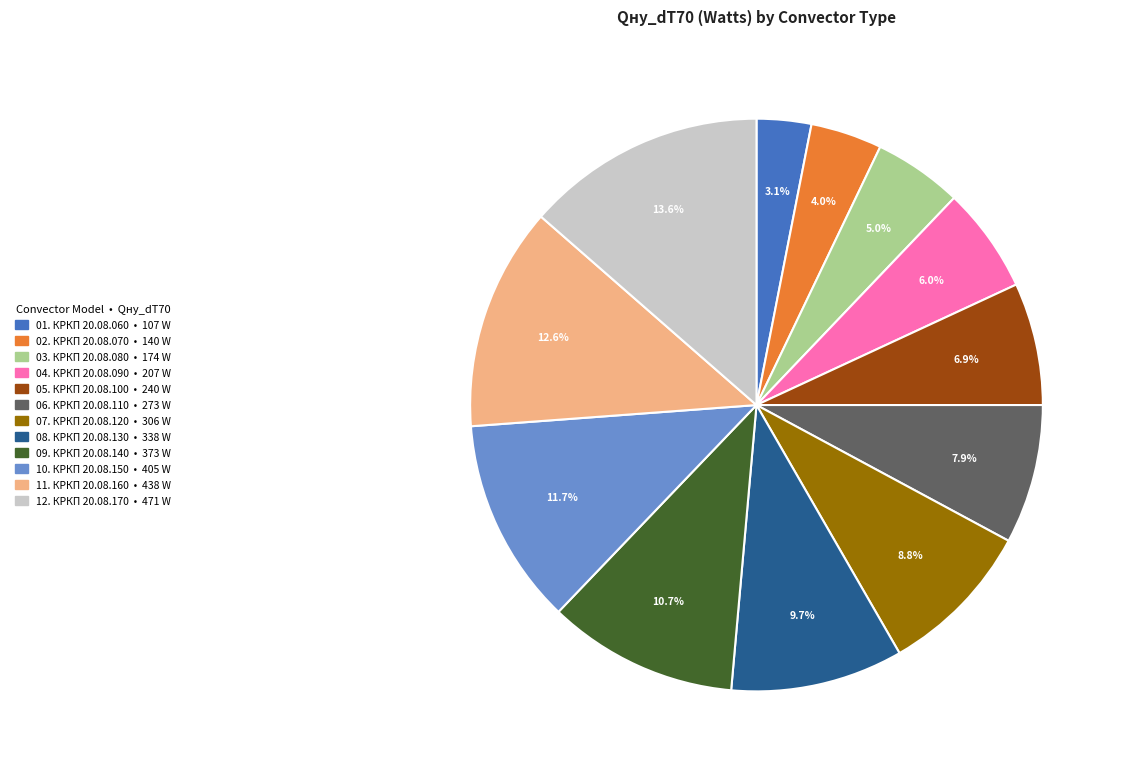

Count the number of slices in the pie.

12